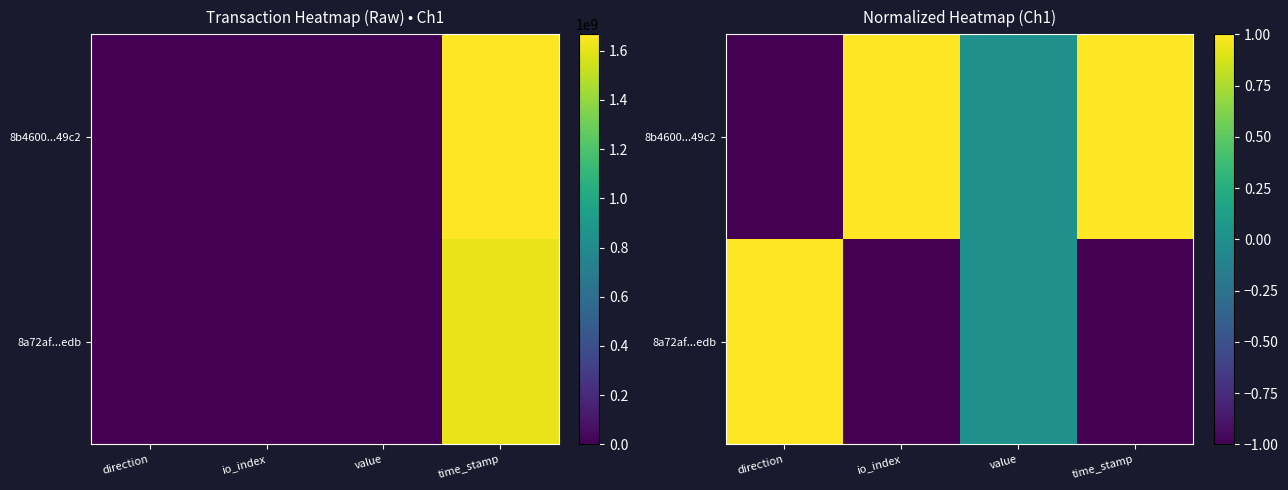

Rank the series at time_stamp from highest to lowest value.

8b4600...49c2, 8a72af...edb